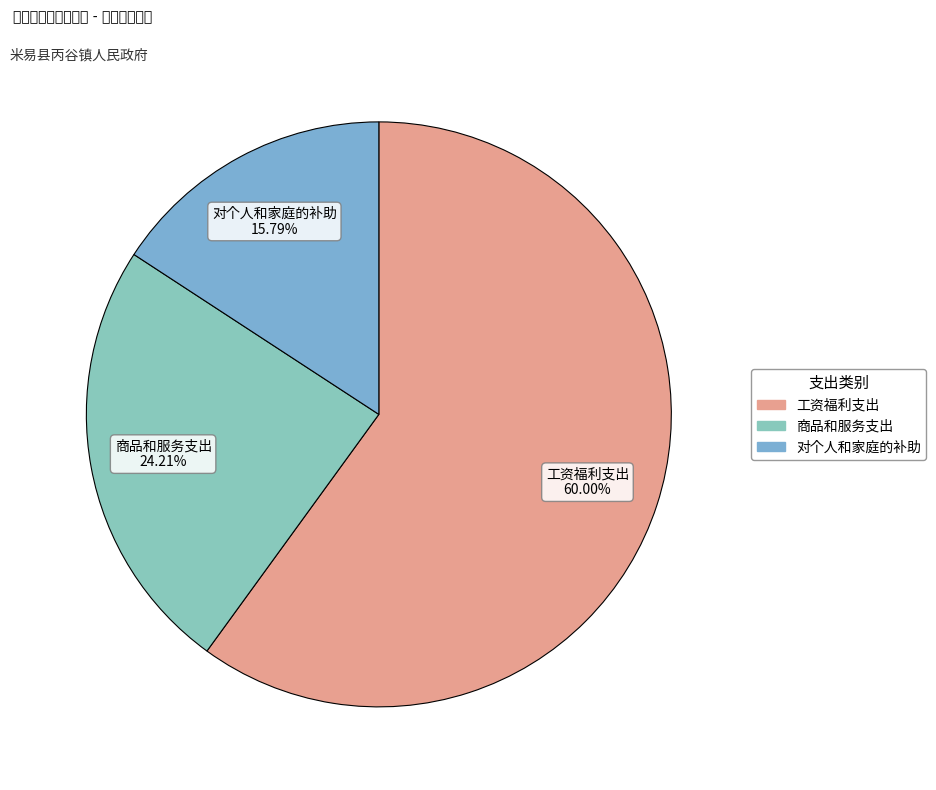

Which slice represents more than half of the pie?

工资福利支出